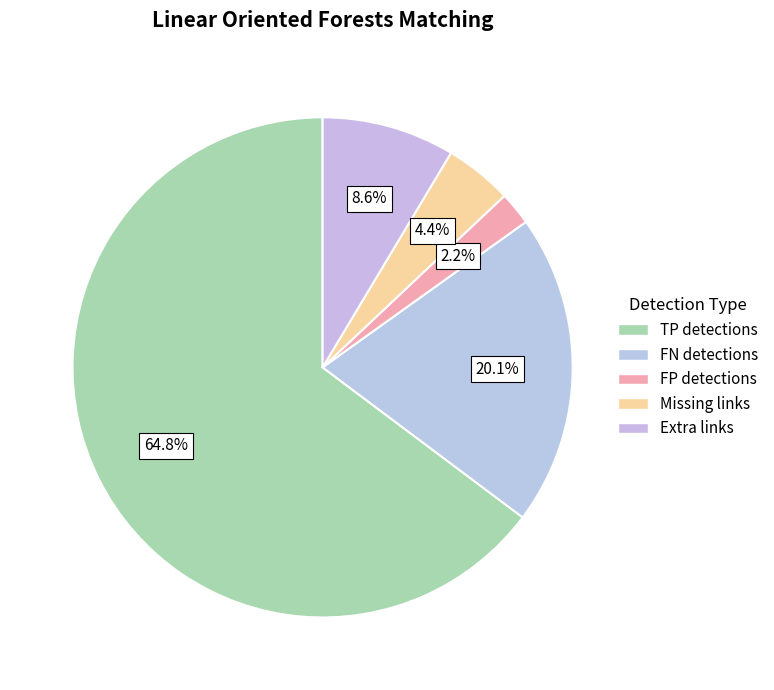

How many slices are in this pie chart?

5